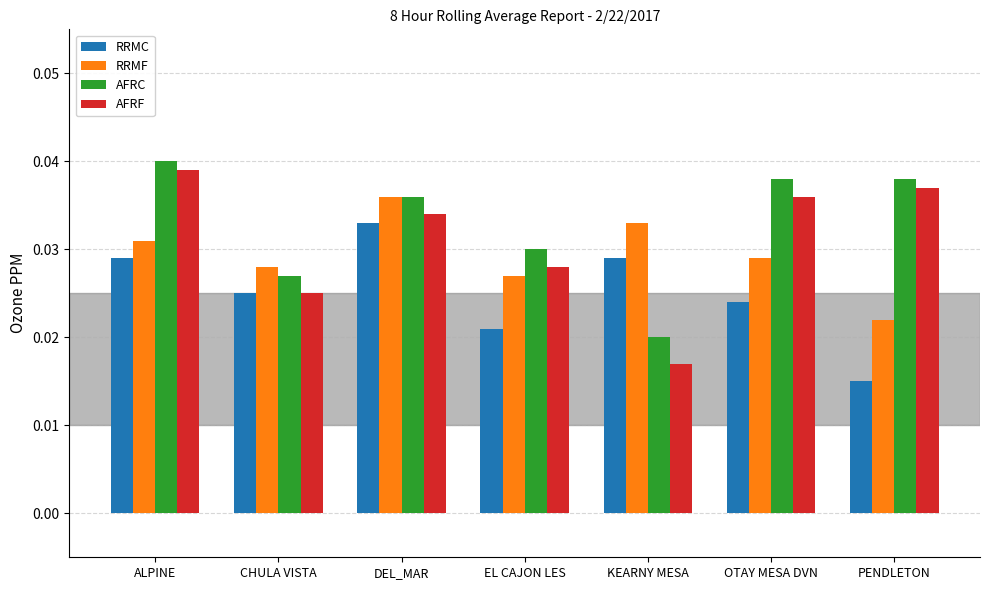

Rank the series by their average value, from highest to lowest.

AFRC, AFRF, RRMF, RRMC